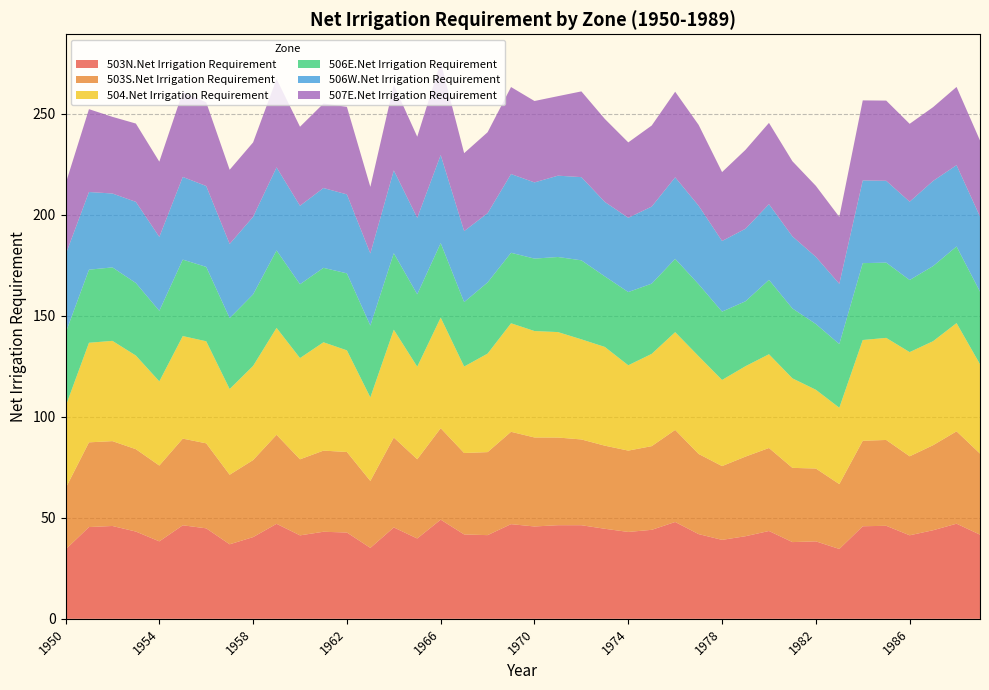

Reading left to right, extract all data points from this chart.

503N.Net Irrigation Requirement: 1950=34.3	1951=45.4	1952=45.9	1953=43.2	1954=38.3	1955=46.3	1956=44.8	1957=36.9	1958=40.4	1959=47.0	1960=41.3	1961=43.1	1962=42.7	1963=35.1	1964=45.2	1965=39.8	1966=49.1	1967=41.8	1968=41.4	1969=46.9	1970=45.7	1971=46.3	1972=46.3	1973=44.6	1974=43.0	1975=44.0	1976=47.9	1977=41.9	1978=39.1	1979=40.9	1980=43.5	1981=38.0	1982=38.3	1983=34.6	1984=45.8	1985=46.0	1986=41.3	1987=43.8	1988=47.1	1989=41.6
503S.Net Irrigation Requirement: 1950=30.2	1951=41.9	1952=42.0	1953=40.8	1954=37.5	1955=42.9	1956=42.1	1957=34.4	1958=38.1	1959=44.1	1960=37.6	1961=40.1	1962=39.9	1963=33.1	1964=44.5	1965=39.2	1966=45.3	1967=40.3	1968=41.1	1969=45.7	1970=44.0	1971=43.4	1972=42.4	1973=41.1	1974=40.2	1975=41.4	1976=45.6	1977=39.7	1978=36.5	1979=39.4	1980=41.1	1981=36.7	1982=36.0	1983=32.1	1984=42.3	1985=42.5	1986=39.1	1987=42.1	1988=45.7	1989=40.1
504.Net Irrigation Requirement: 1950=40.5	1951=49.3	1952=49.6	1953=46.3	1954=41.7	1955=50.8	1956=50.5	1957=42.4	1958=46.6	1959=52.9	1960=50.1	1961=53.6	1962=50.3	1963=41.4	1964=53.3	1965=45.8	1966=54.7	1967=42.8	1968=48.8	1969=53.7	1970=52.7	1971=52.2	1972=49.5	1973=48.9	1974=42.2	1975=45.7	1976=48.4	1977=48.4	1978=42.6	1979=44.7	1980=46.4	1981=44.3	1982=39.0	1983=37.8	1984=49.9	1985=50.5	1986=51.6	1987=51.5	1988=53.6	1989=44.2
506E.Net Irrigation Requirement: 1950=36.3	1951=36.2	1952=36.4	1953=35.9	1954=34.9	1955=37.8	1956=36.8	1957=35.1	1958=35.4	1959=38.3	1960=36.5	1961=36.8	1962=38.1	1963=35.5	1964=37.9	1965=35.8	1966=36.9	1967=31.9	1968=35.2	1969=34.9	1970=35.8	1971=37.2	1972=39.1	1973=34.9	1974=36.2	1975=34.8	1976=36.3	1977=35.6	1978=33.8	1979=32.1	1980=36.8	1981=34.6	1982=32.5	1983=31.5	1984=38.0	1985=37.2	1986=35.7	1987=37.2	1988=37.9	1989=35.9
506W.Net Irrigation Requirement: 1950=38.8	1951=38.4	1952=36.6	1953=40.2	1954=36.6	1955=40.9	1956=40.0	1957=36.7	1958=38.4	1959=41.1	1960=38.8	1961=39.5	1962=39.1	1963=35.7	1964=41.0	1965=37.8	1966=43.6	1967=35.2	1968=34.2	1969=39.0	1970=37.7	1971=40.2	1972=41.2	1973=36.9	1974=36.8	1975=38.1	1976=40.4	1977=38.9	1978=35.0	1979=35.9	1980=37.5	1981=35.7	1982=33.2	1983=29.8	1984=40.9	1985=40.5	1986=38.8	1987=42.1	1988=40.2	1989=37.2
507E.Net Irrigation Requirement: 1950=35.1	1951=41.0	1952=37.9	1953=38.8	1954=37.2	1955=42.0	1956=41.4	1957=36.7	1958=36.8	1959=43.8	1960=39.1	1961=41.8	1962=43.3	1963=32.9	1964=42.3	1965=40.1	1966=46.0	1967=38.6	1968=40.1	1969=43.0	1970=40.3	1971=39.3	1972=42.4	1973=41.1	1974=37.3	1975=40.1	1976=42.4	1977=40.0	1978=34.1	1979=39.1	1980=40.2	1981=37.2	1982=35.1	1983=33.1	1984=39.6	1985=39.7	1986=38.5	1987=36.5	1988=38.7	1989=37.6